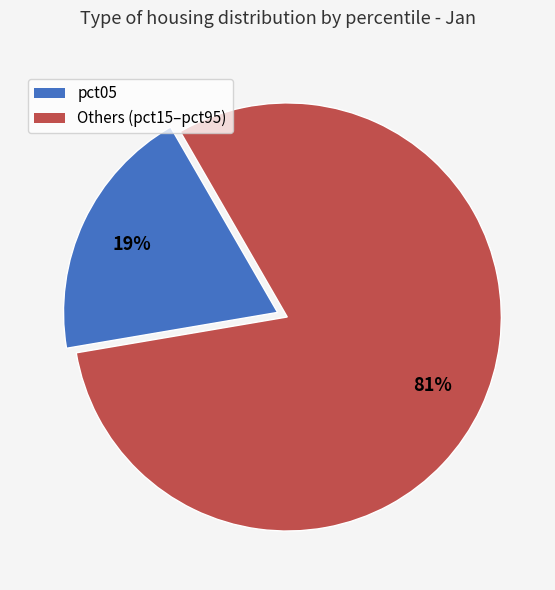

To the nearest percent, what portion does Others (pct15–pct95) represent?

81%